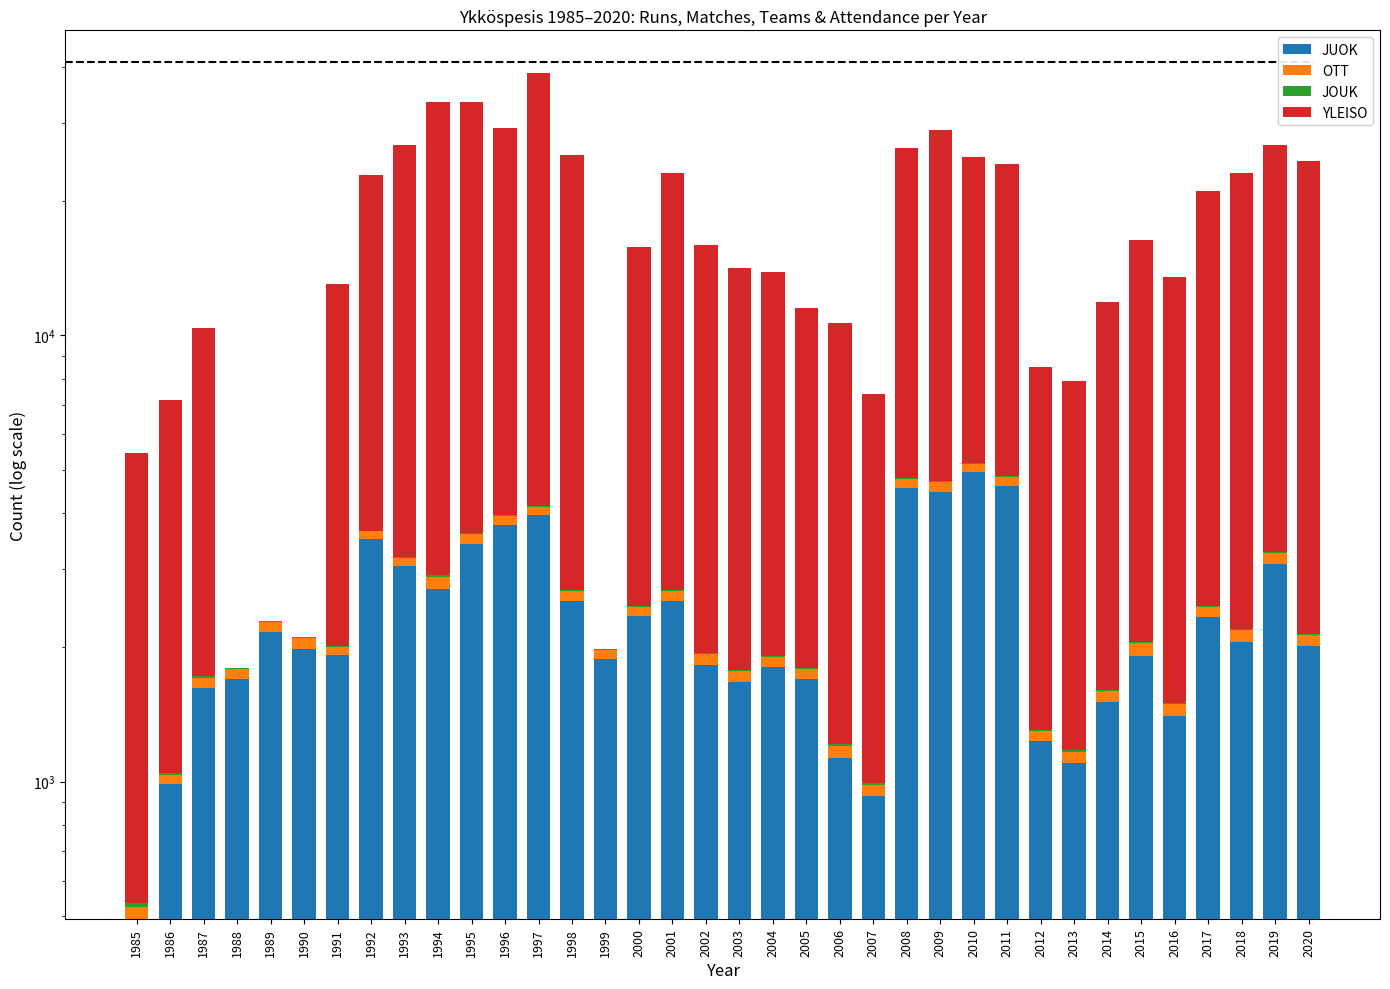

How many values in the OTT series are below 112?

17